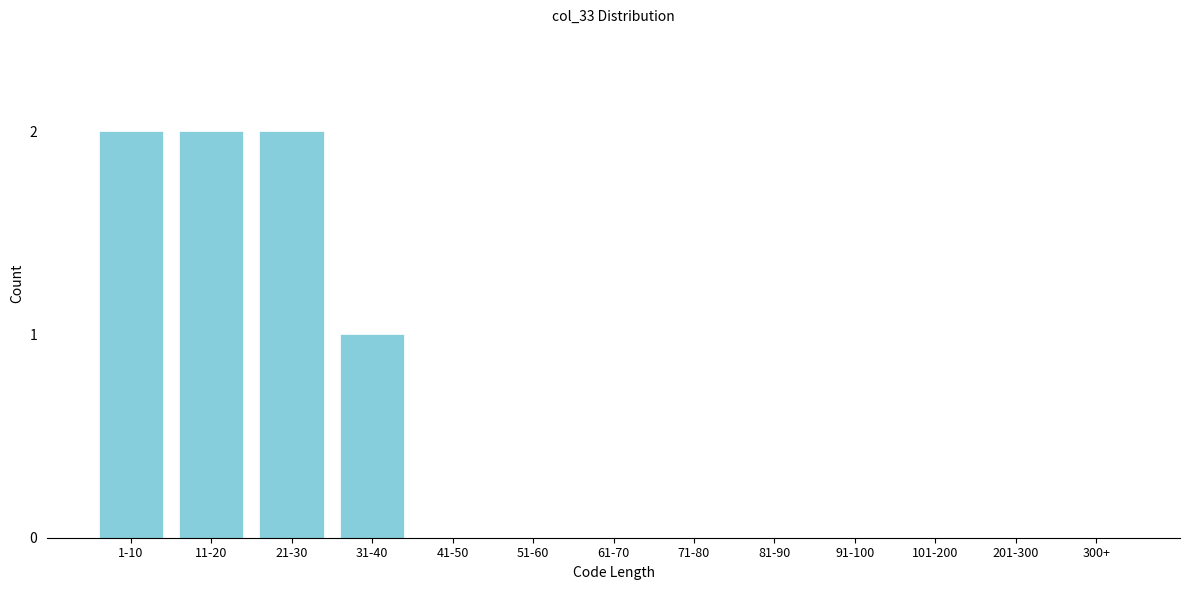

Reading left to right, extract all data points from this chart.

1-10=2	11-20=2	21-30=2	31-40=1	41-50=0	51-60=0	61-70=0	71-80=0	81-90=0	91-100=0	101-200=0	201-300=0	300+=0